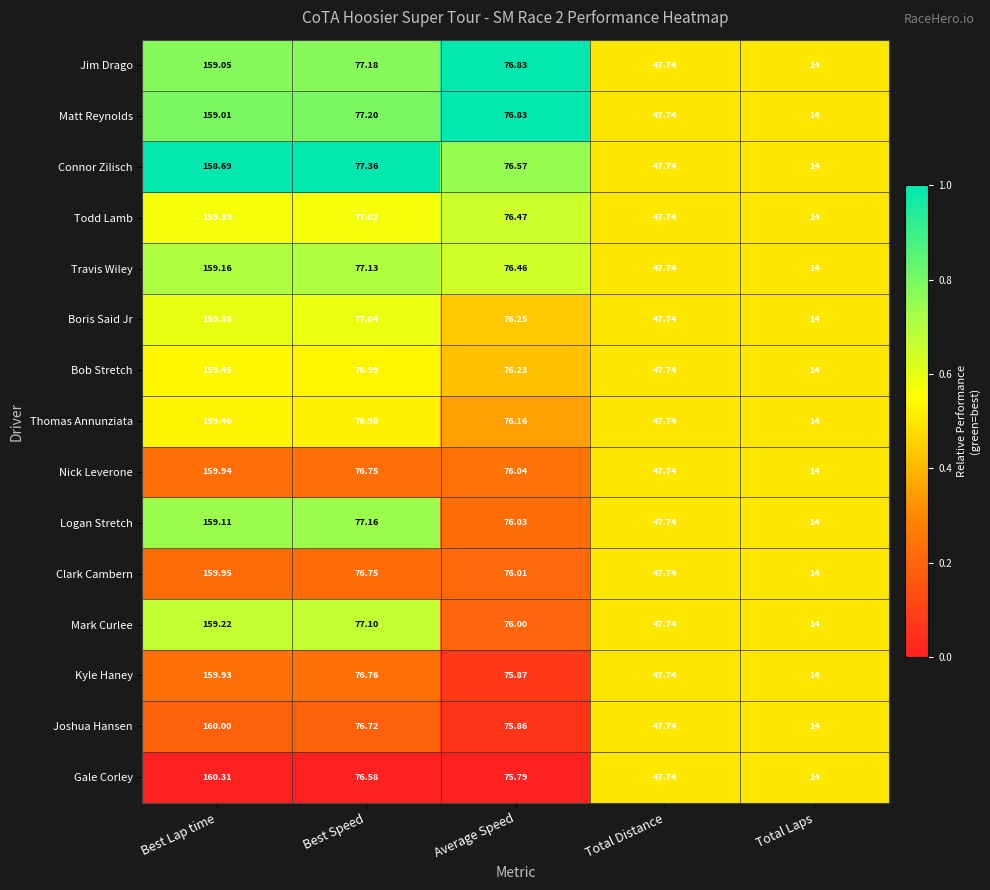

Where does the Gale Corley series first go above 75?

Best Lap time